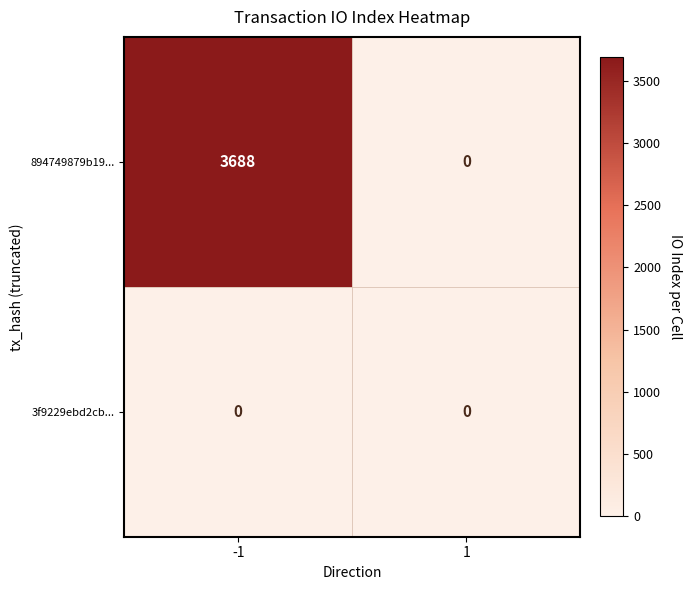

What is the greatest value displayed?

3688